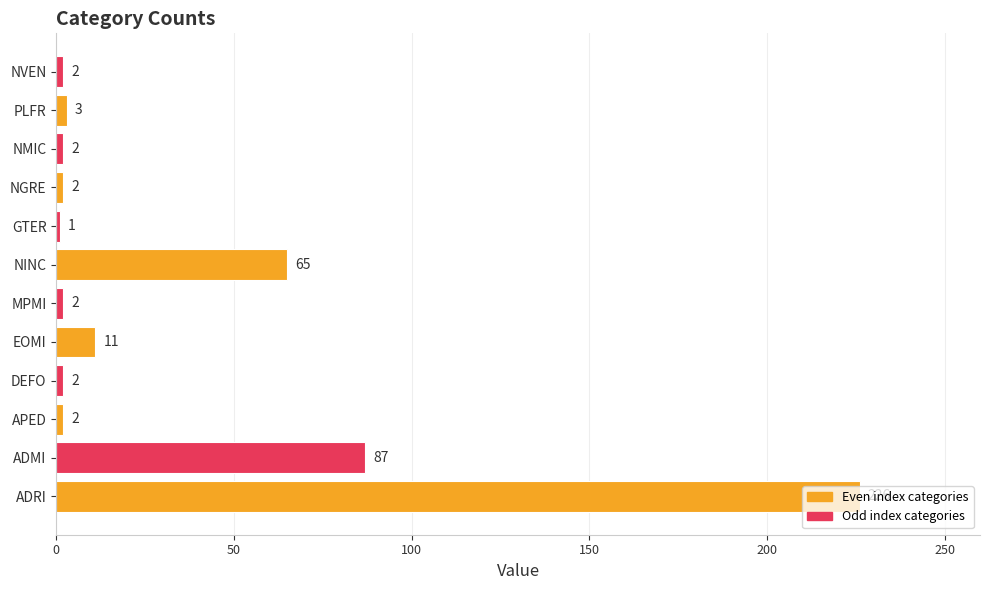

Approximately how many times larger is the value at EOMI compared to MPMI?

5.5